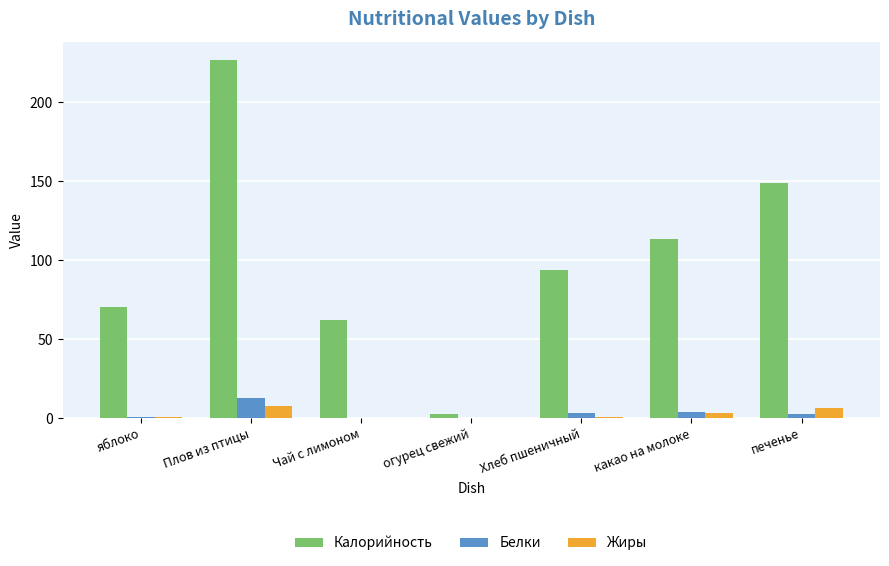

Which category has the highest value in the Белки series?

Плов из птицы